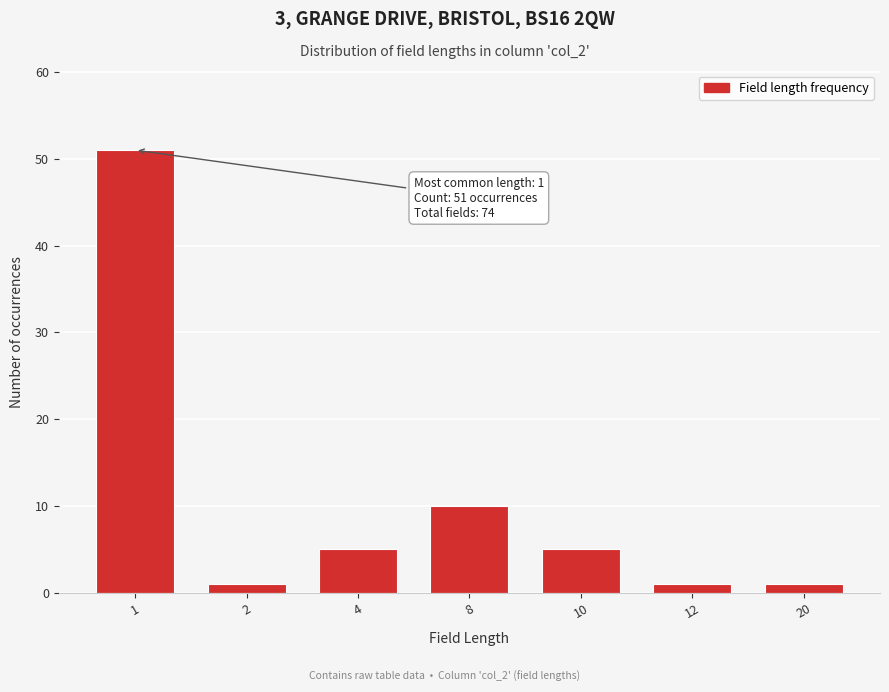

Reading right to left, extract all data points from this chart.

1	1	5	10	5	1	51